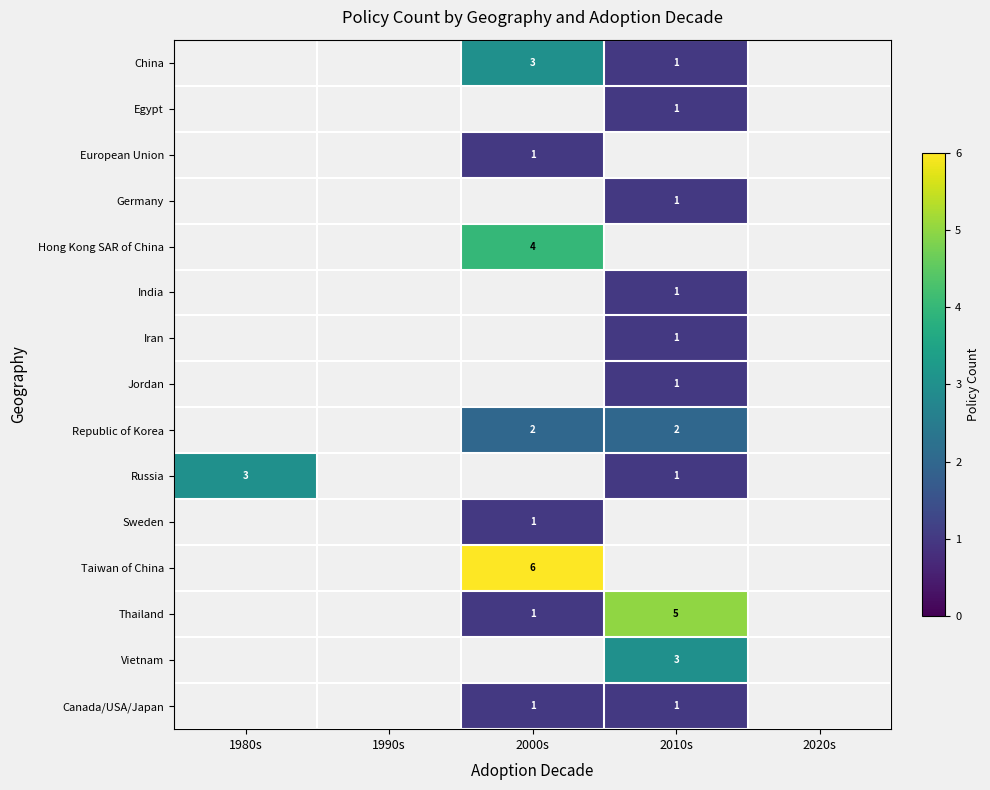

Count the number of data series in this chart.

15